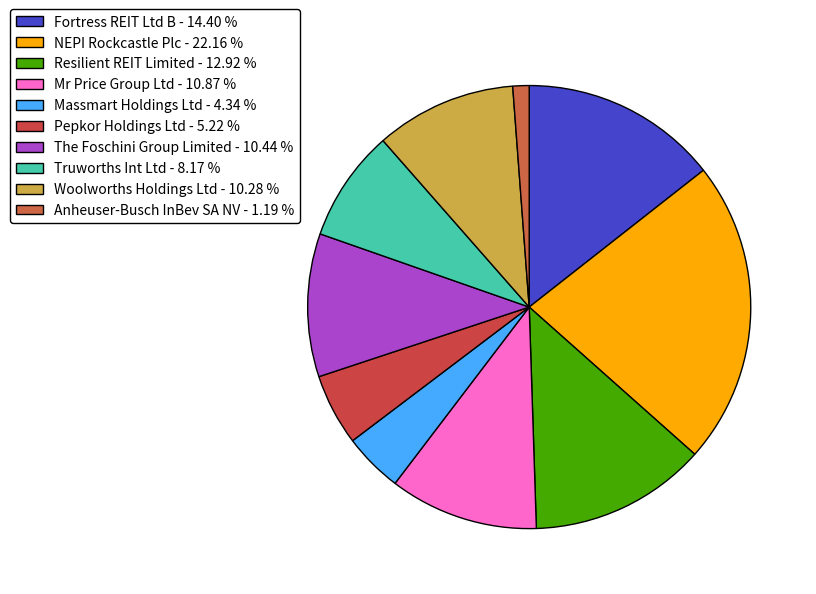

How many segments does this pie chart have?

10